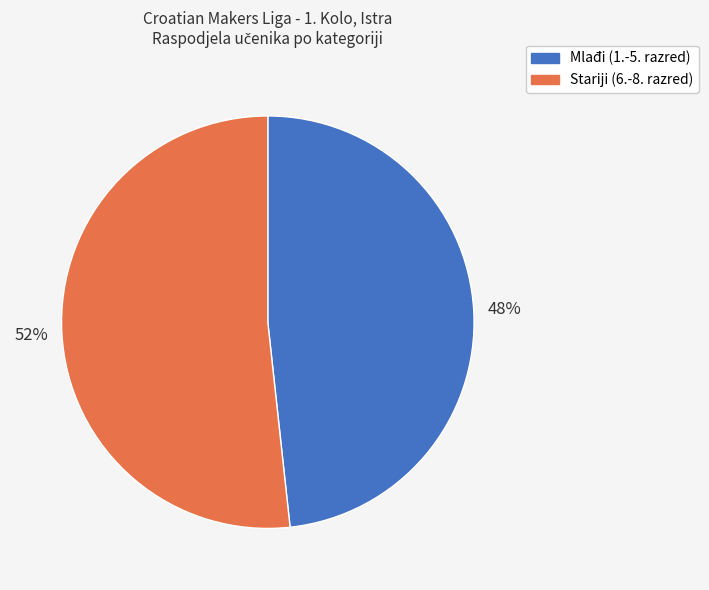

What is the ratio of the value at Stariji (6.-8. razred) to the value at Mlađi (1.-5. razred)?

1.1